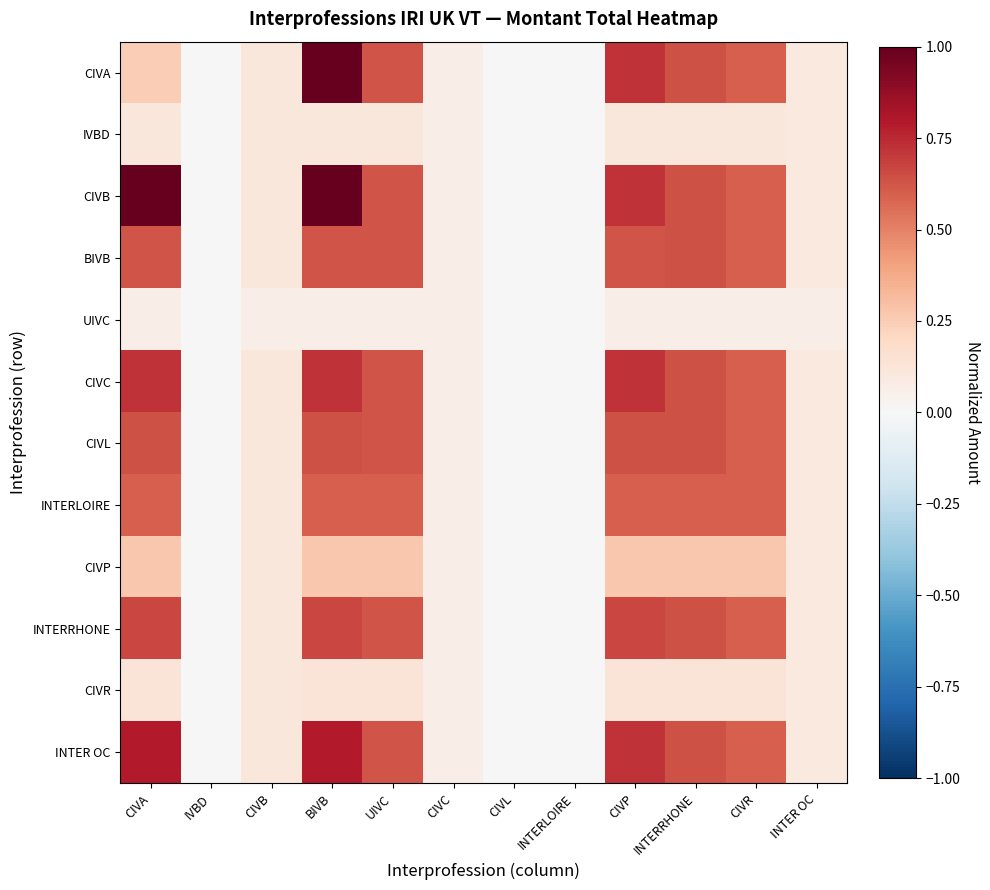

At which category is the sum across all series the highest?

BIVB